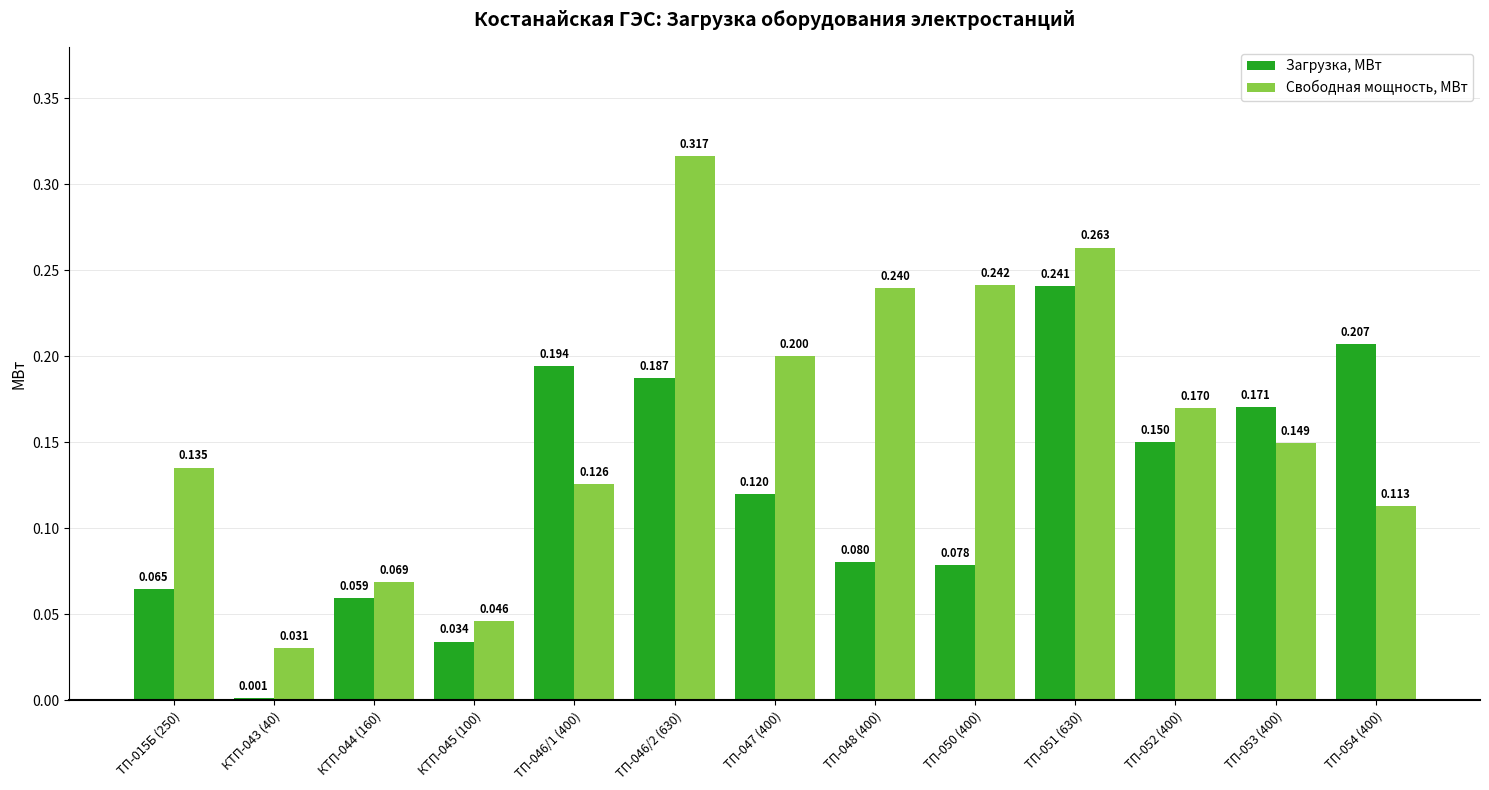

Which series has the largest total across all categories?

Свободная мощность, МВт